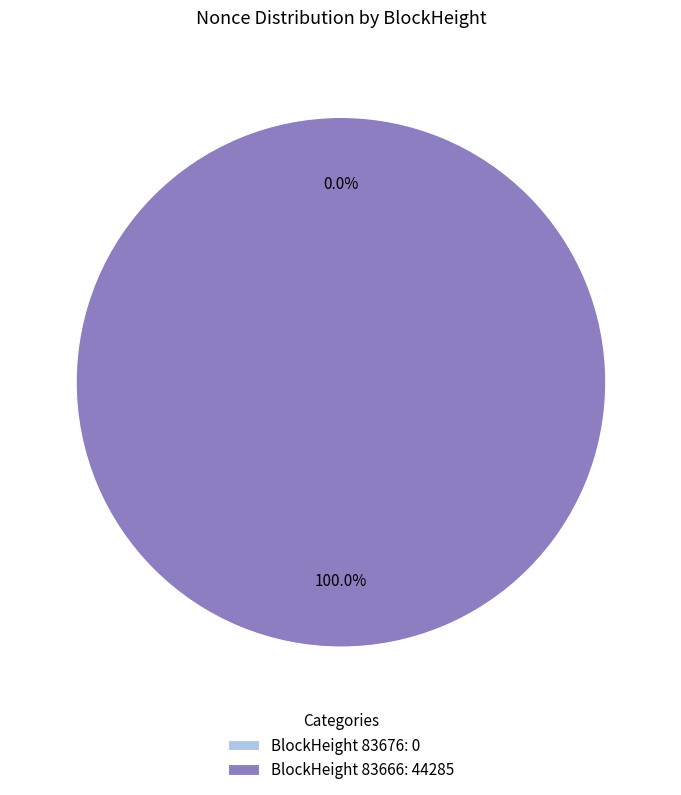

The 83676 slice represents 13% of the pie. True or false?

False